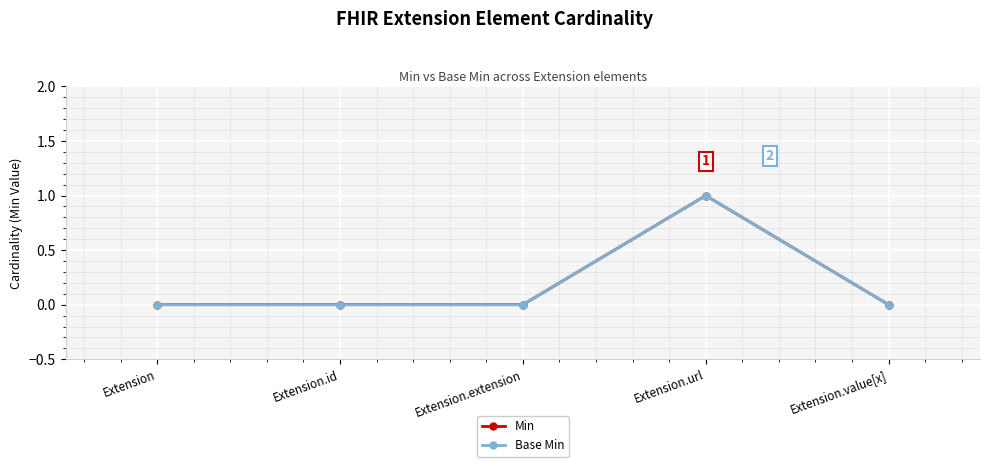

What is the label of the 3rd point from the left?

Extension.extension